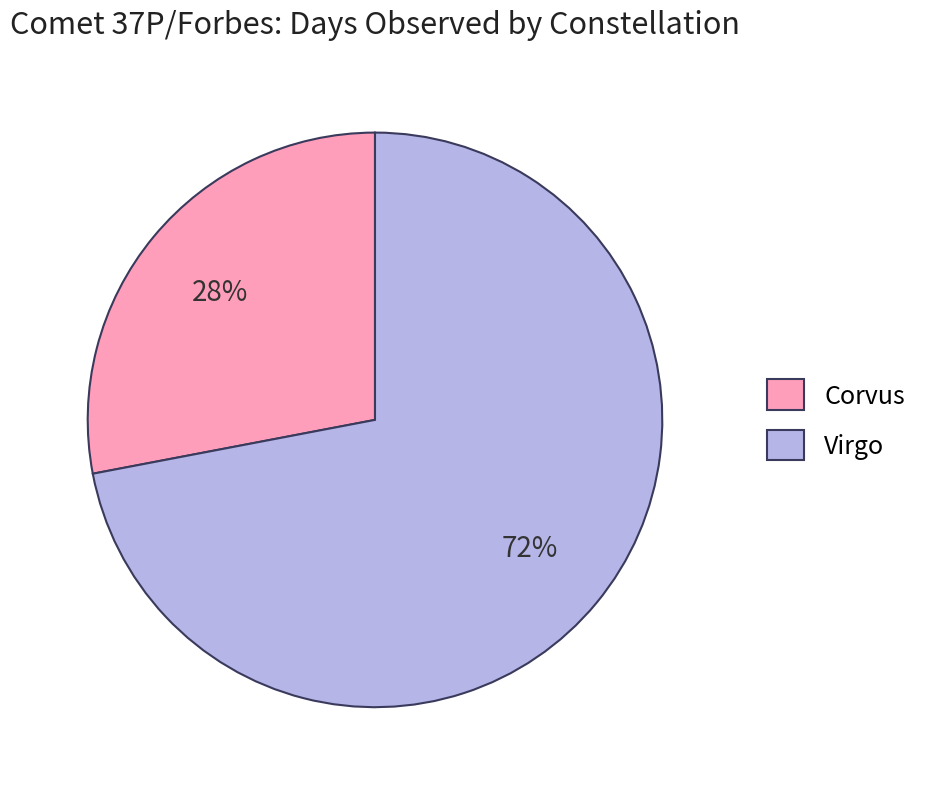

Count the number of slices in the pie.

2